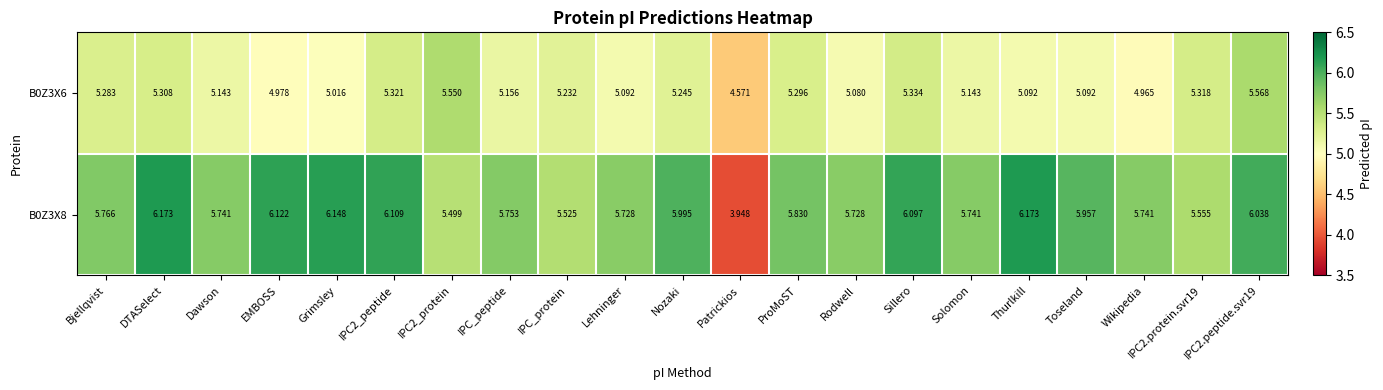

At which category is the sum across all series the highest?

IPC2.peptide.svr19